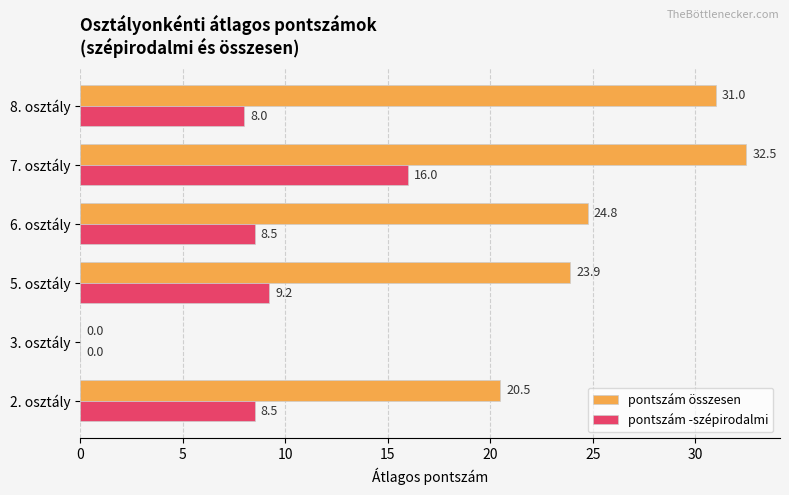

Which series has the widest spread of values?

pontszám összesen